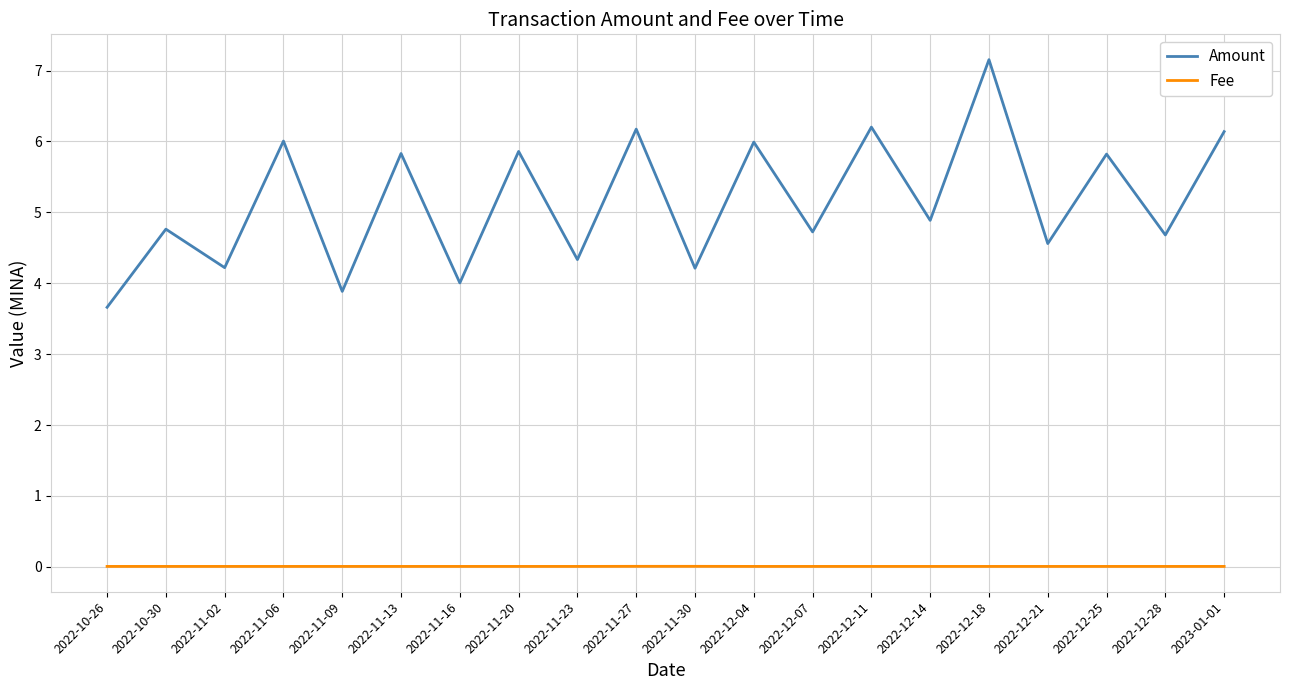

True or false: Fee and Amount cross at least once.

False